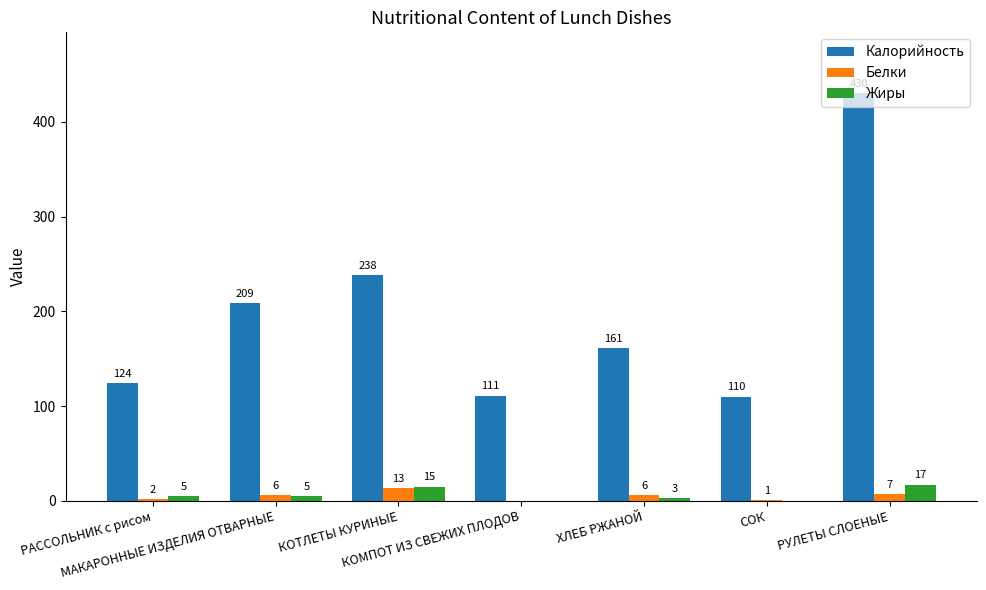

What are all the series names shown in the legend?

Калорийность, Белки, Жиры